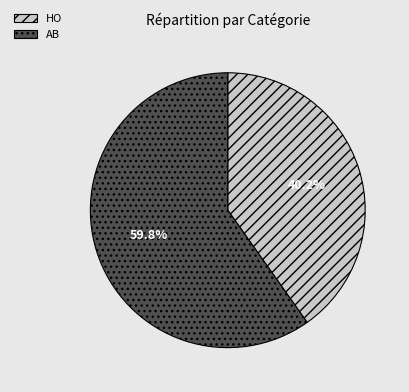

What portion of the pie excludes HO?

59.8%